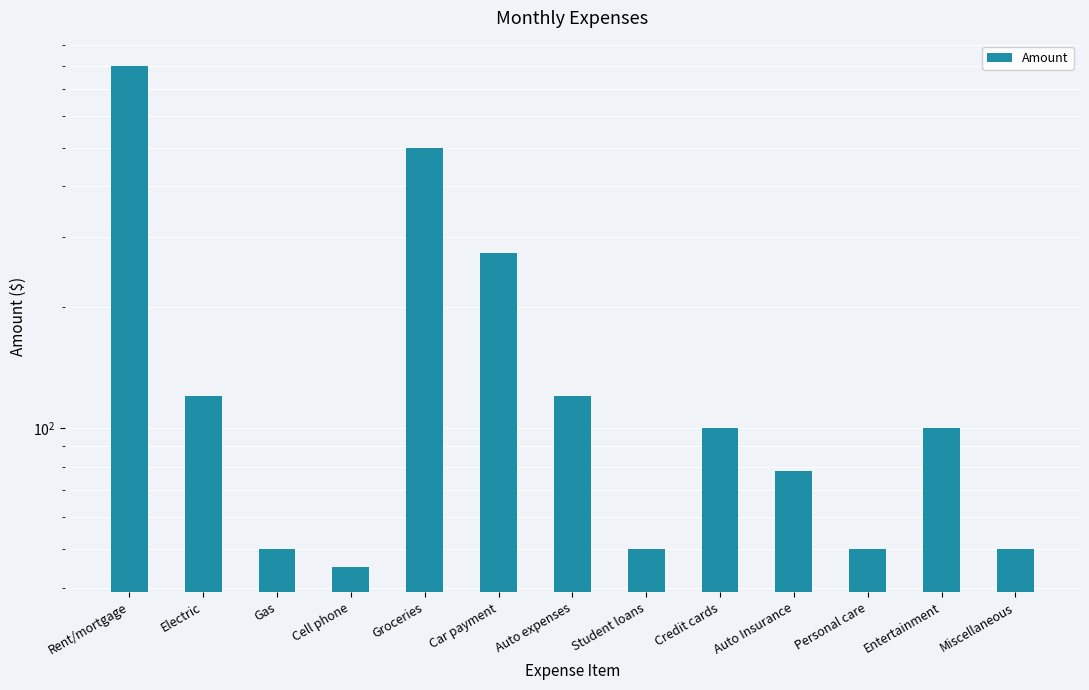

How many data points are less than 100?

6